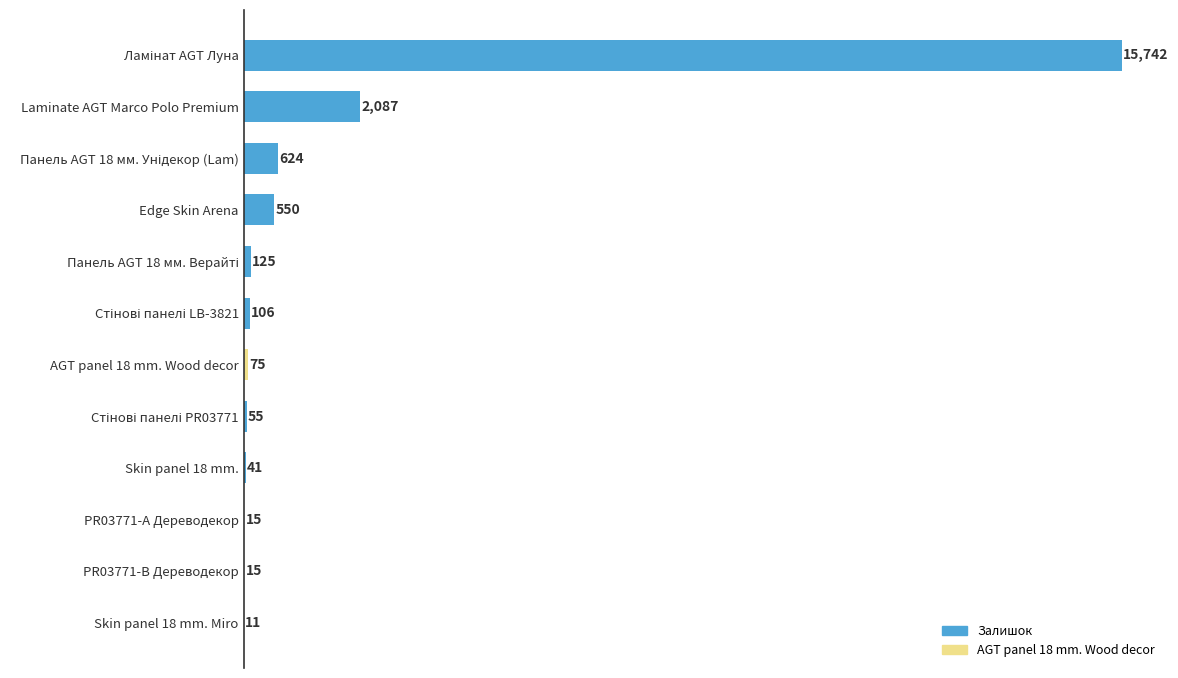

What is the sum of all values?

19446